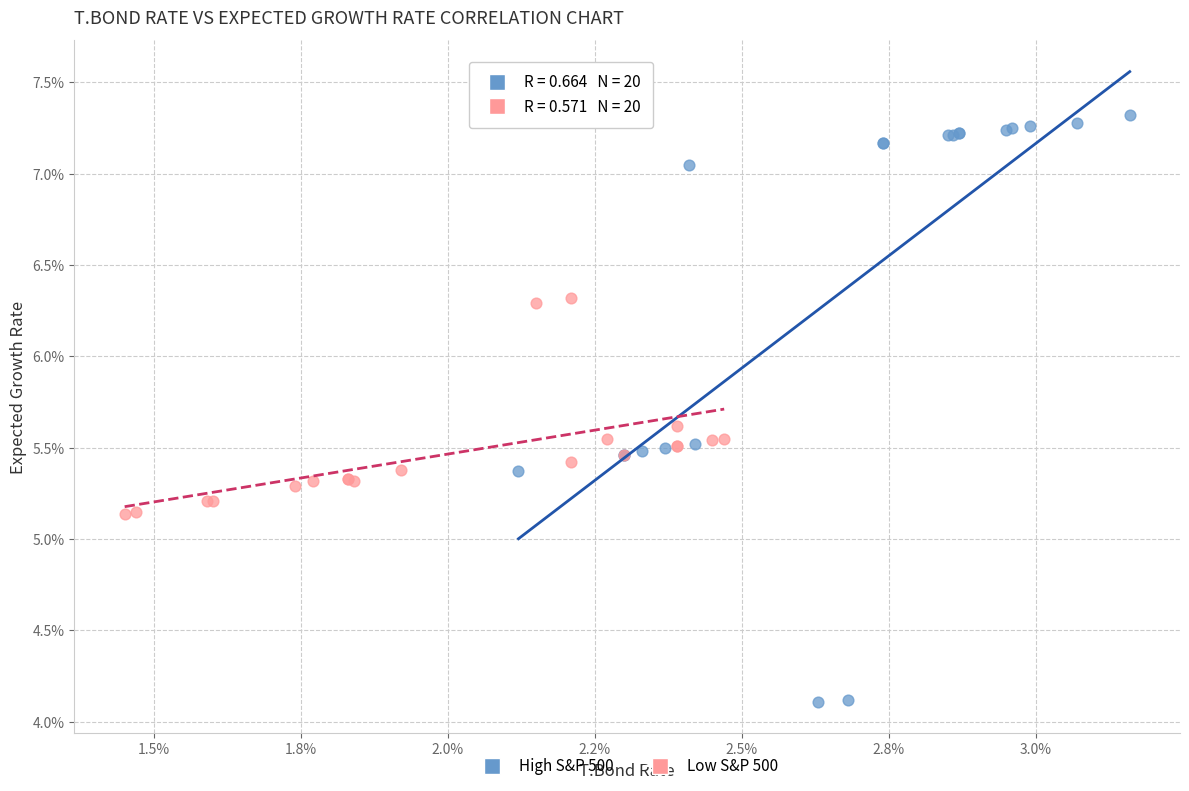

Which series reaches the maximum Y coordinate?

High S&P 500